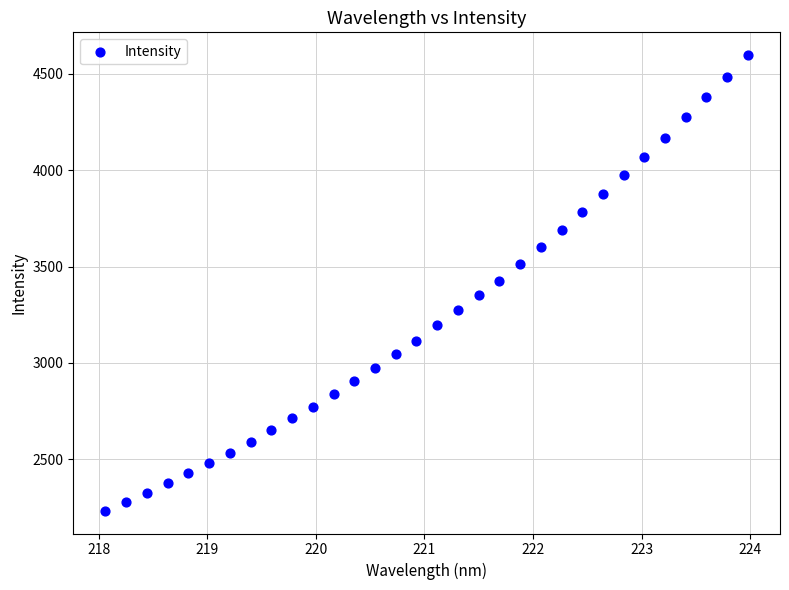

What is the range of X values (max minus min)?

5.9